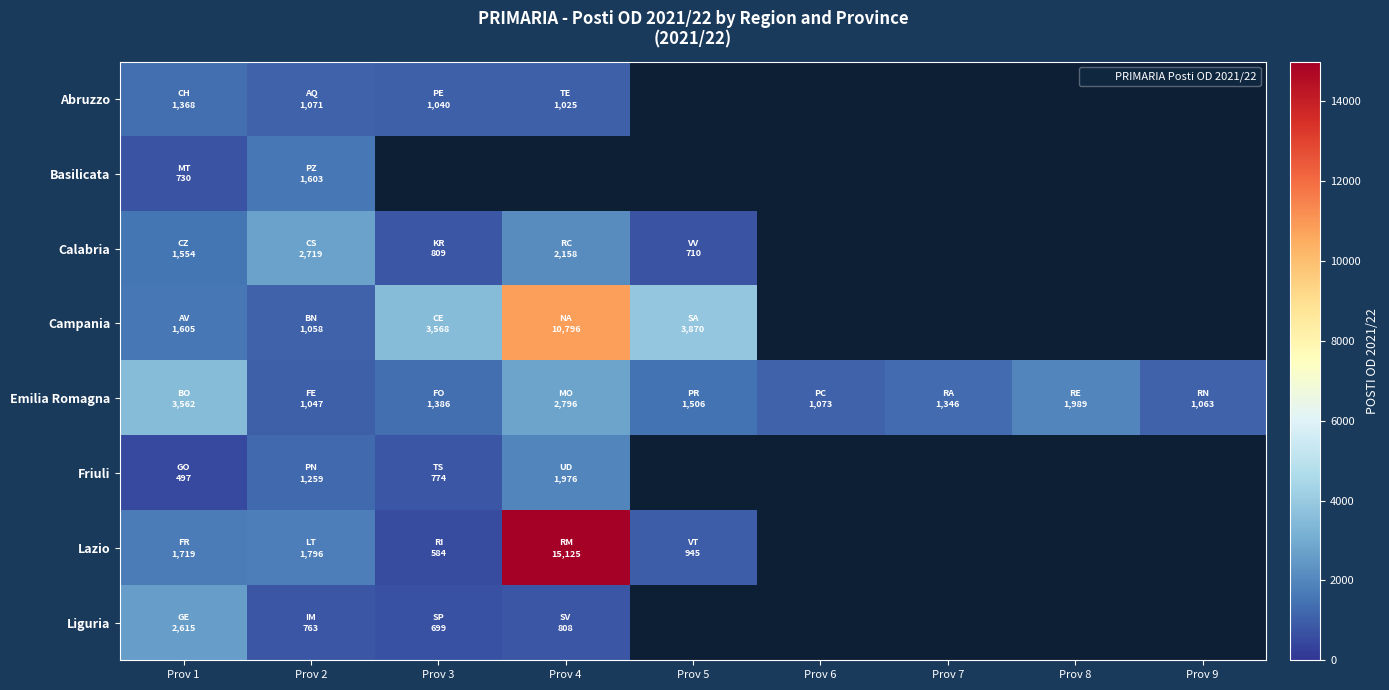

What is the greatest value displayed?

15125.0